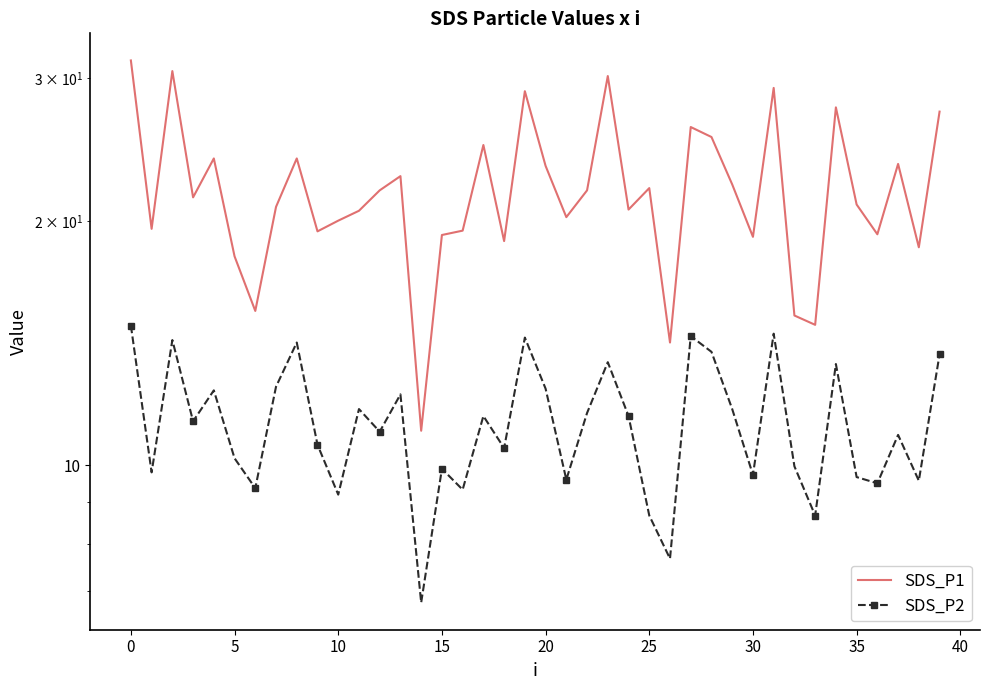

Does the chart have visible grid lines?

No